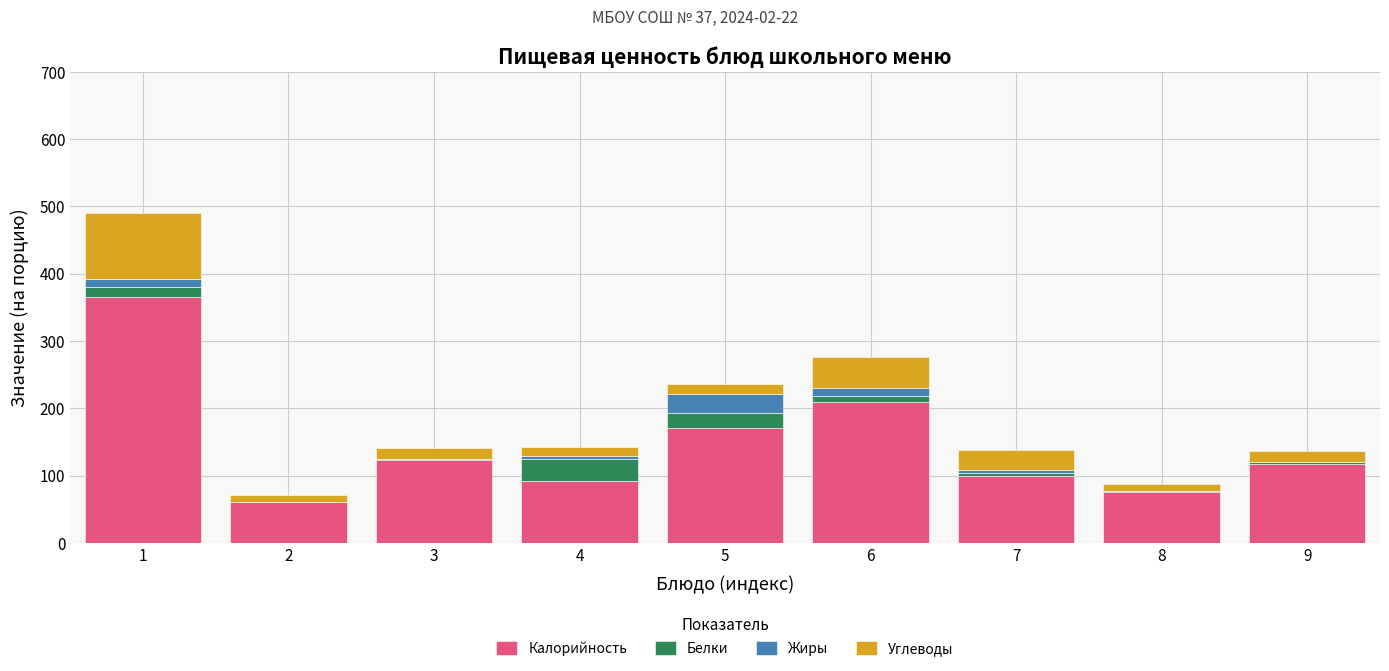

What is the sum of all Калорийность values?

1314